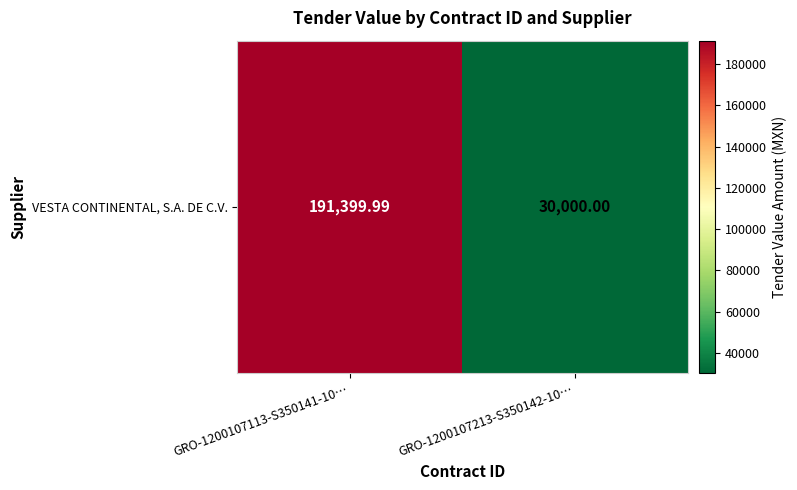

Rank the categories by value from highest to lowest.

GRO-1200107113-S350141-10…, GRO-1200107213-S350142-10…